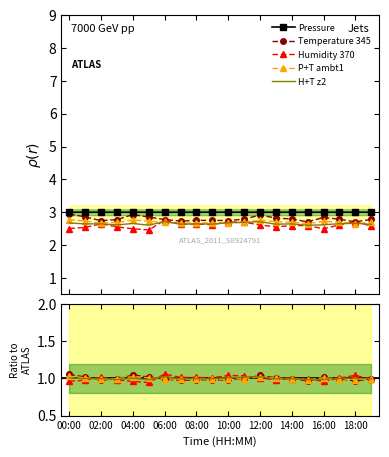

What is the highest value of the P+T ambt1 series?

1.0